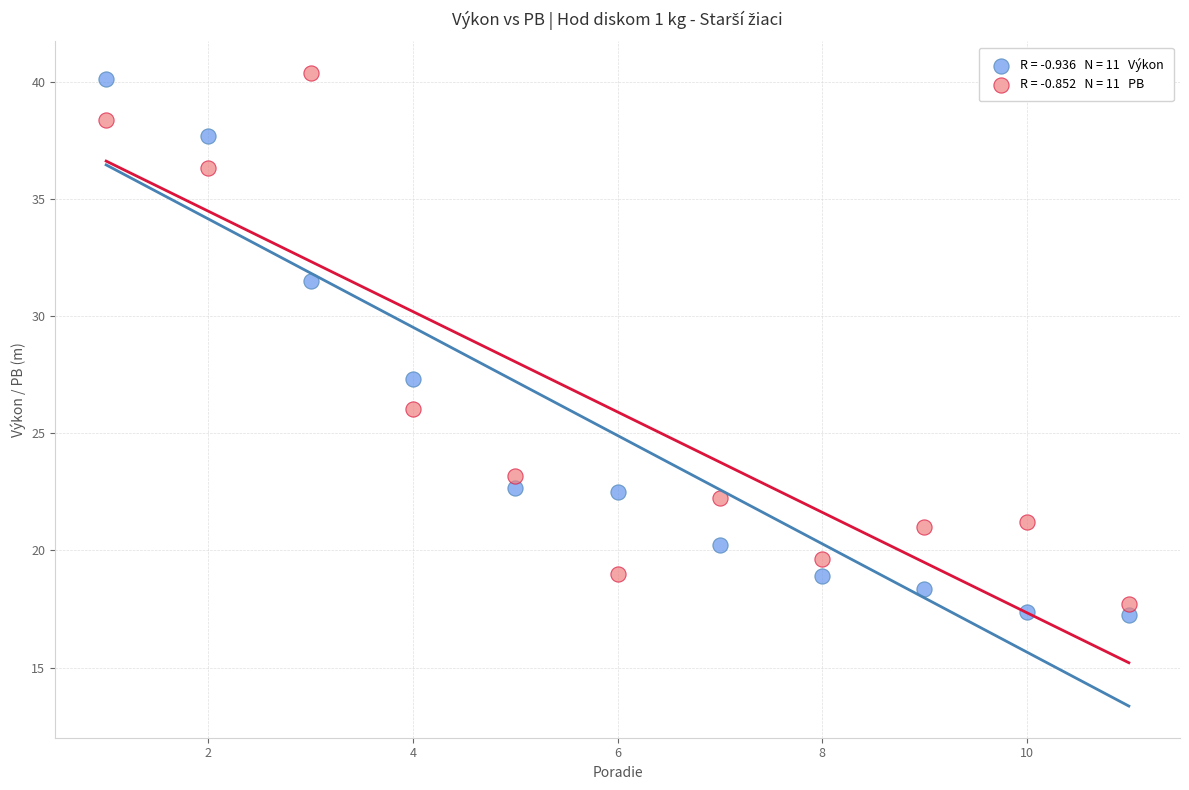

Across all data points, what is the range of X values (max minus min)?

10.0